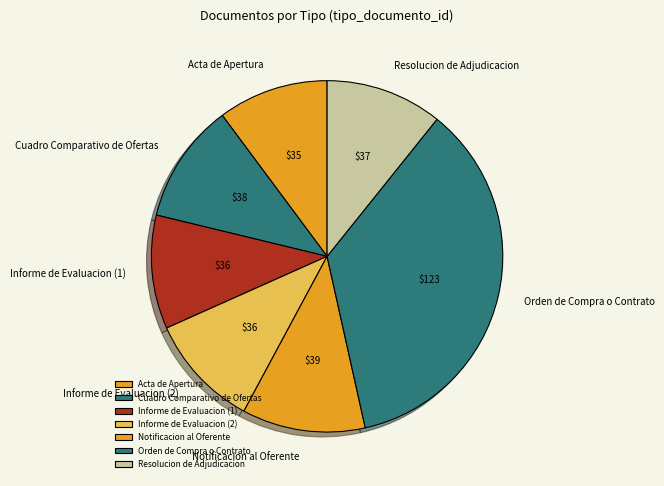

How many slices are in this pie chart?

7